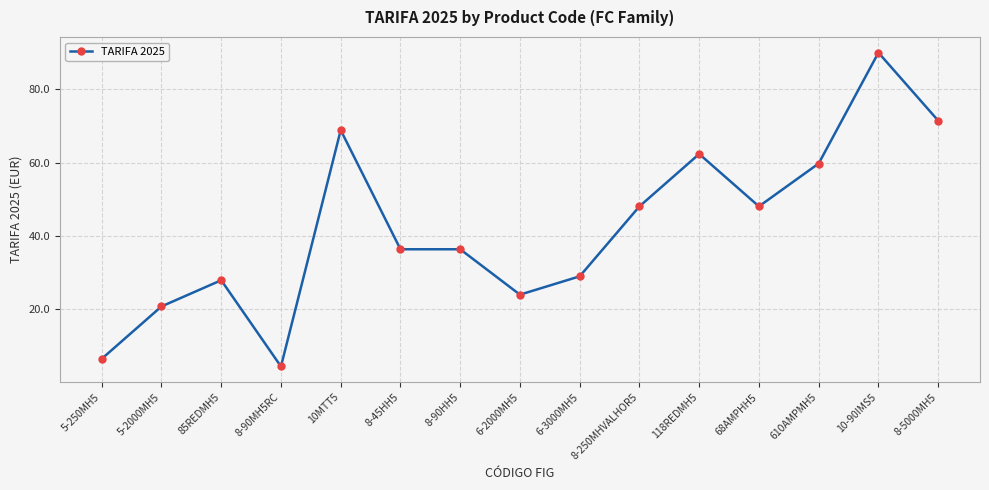

What is the ratio of the value at 5-250MH5 to the value at 68AMPHH5?

0.1